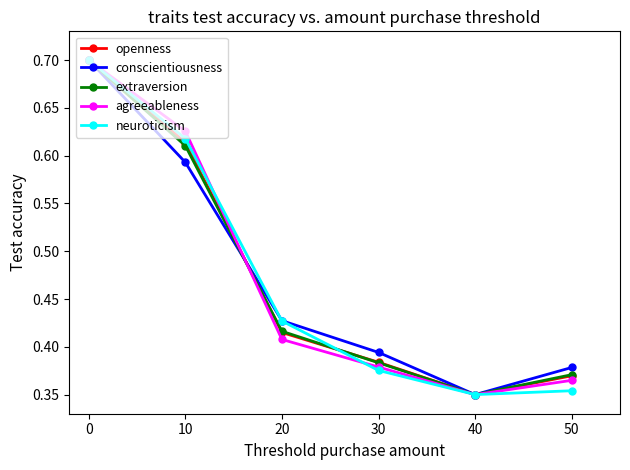

True or false: conscientiousness has a value of 0.6 at 20.

False